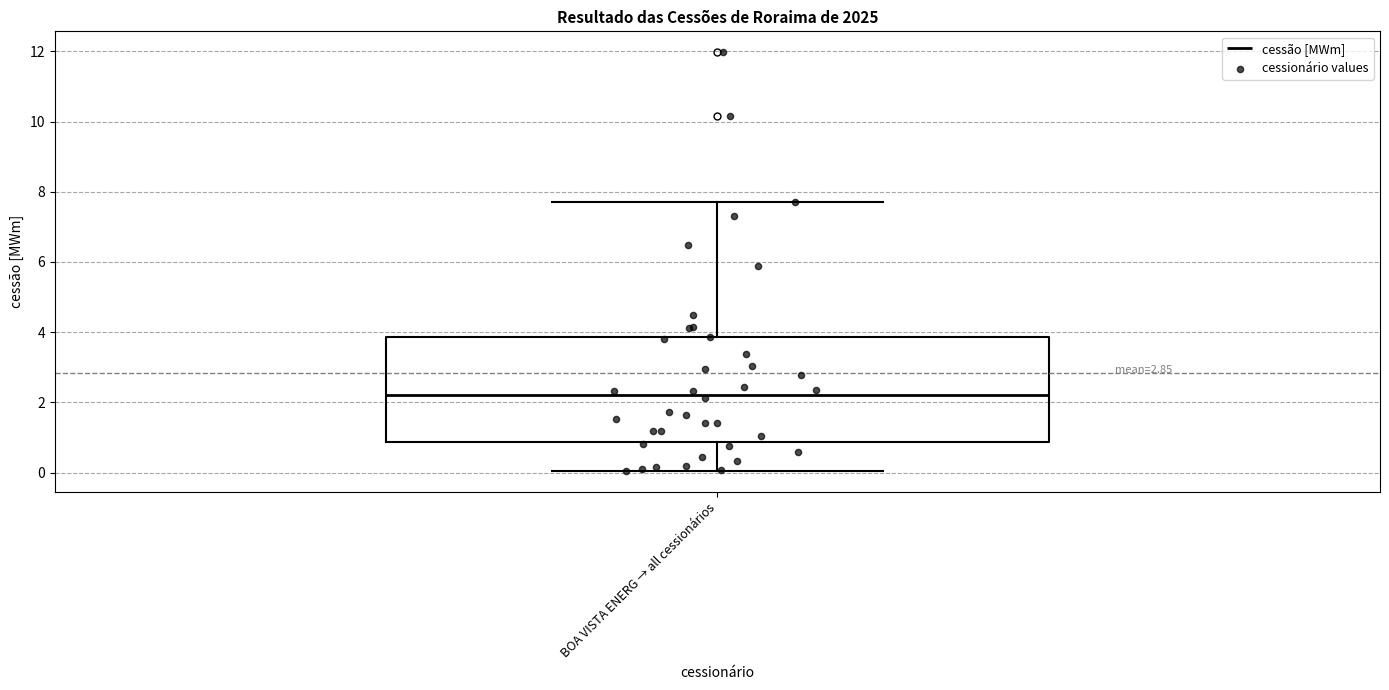

Transcribe this box plot: give where the median line is, the range the box spans, and where the two whiskers end, as read against the y-axis. The values are not printed on the chart, so give them approximately, as read against the axis.

median 2.2, box 0.8 to 3.8, whiskers 0.0 to 7.8